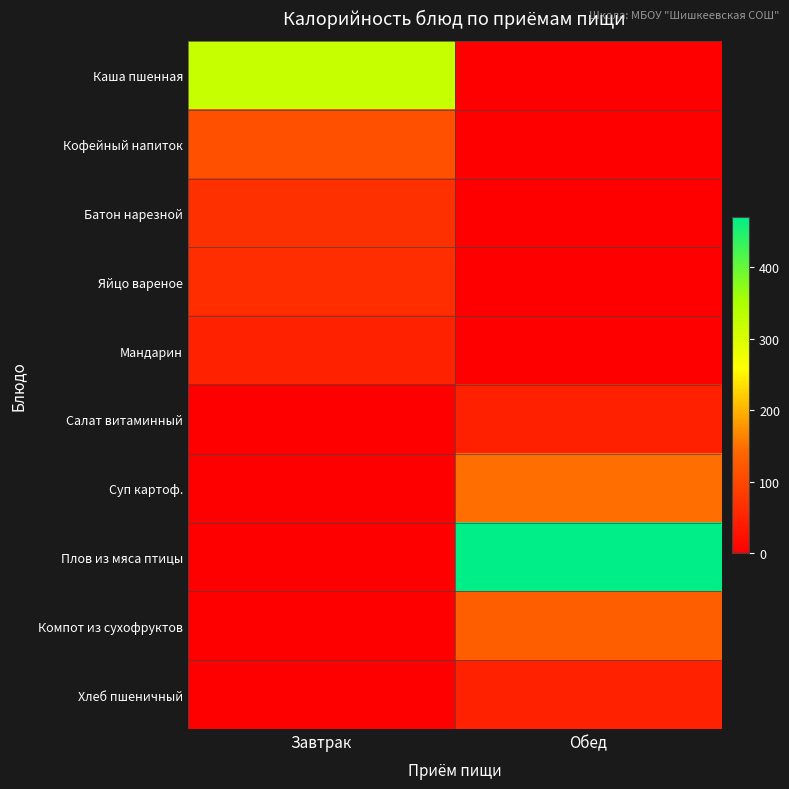

Count the number of categories in the chart.

2